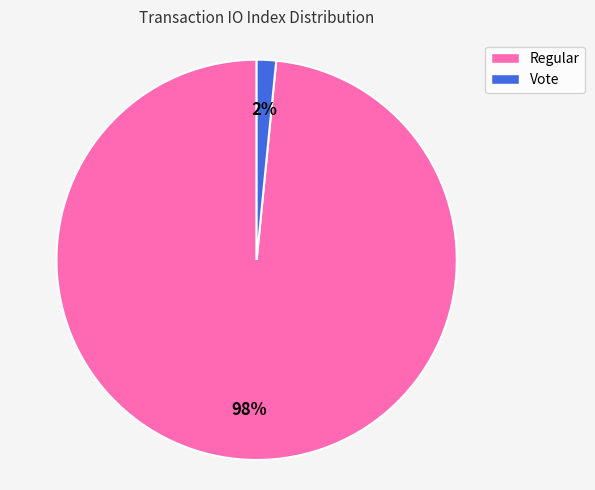

Count the number of slices in the pie.

2